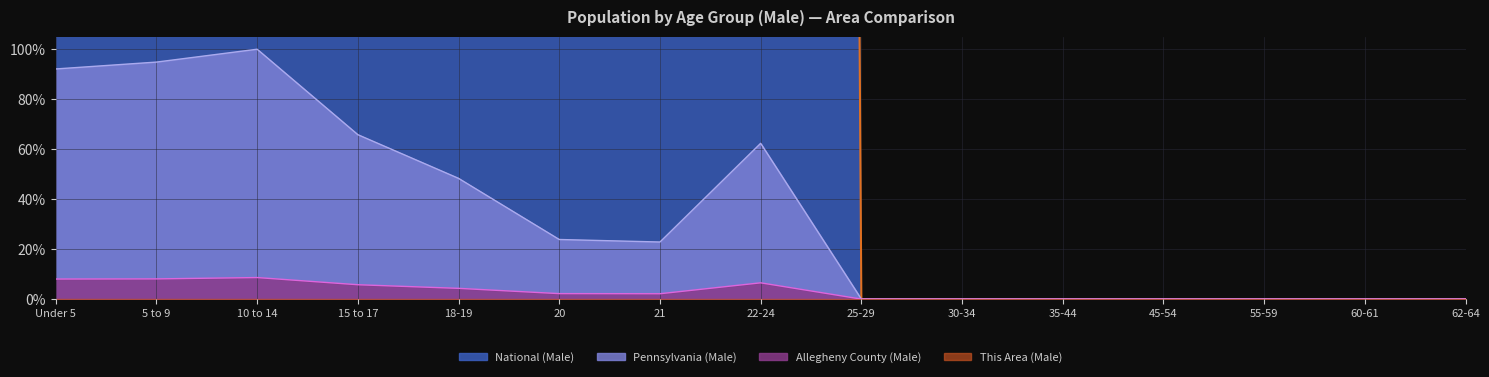

Where is Allegheny County (Male) nearest to the value 4?

18-19